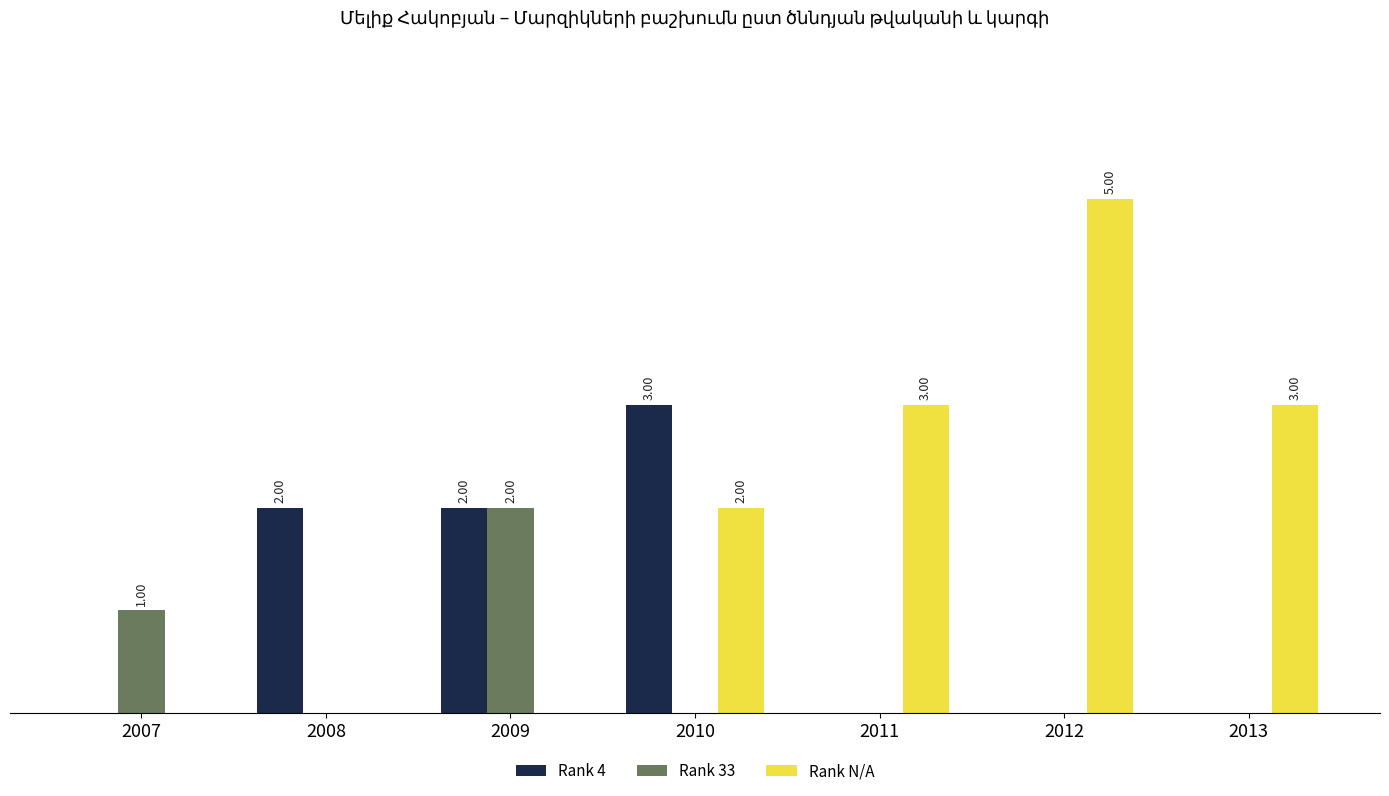

List the series in order of their peak value, highest first.

Rank N/A, Rank 4, Rank 33